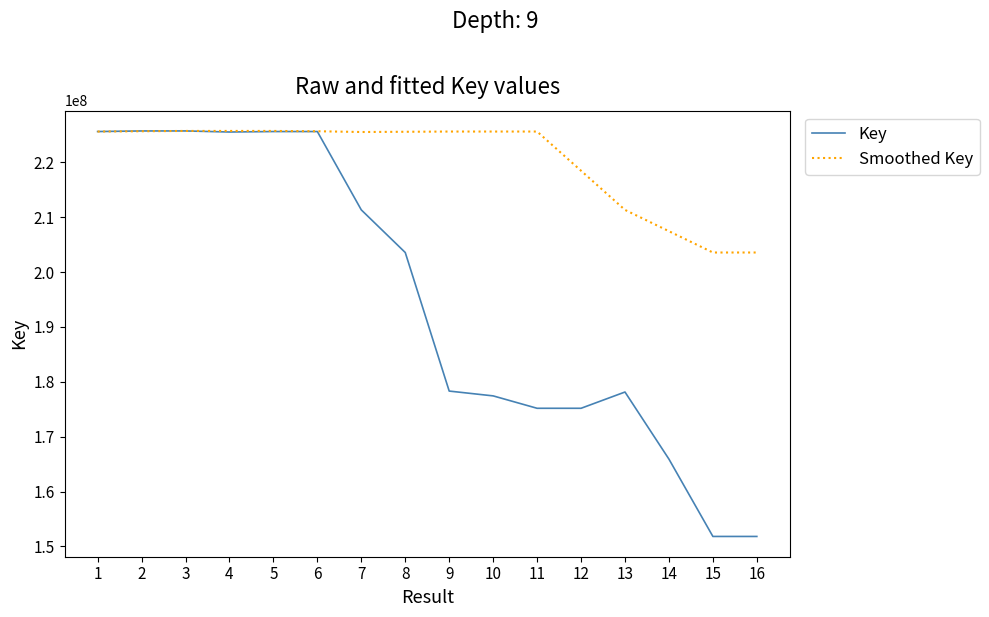

Between 1 and 15, which series saw the biggest shift?

Key